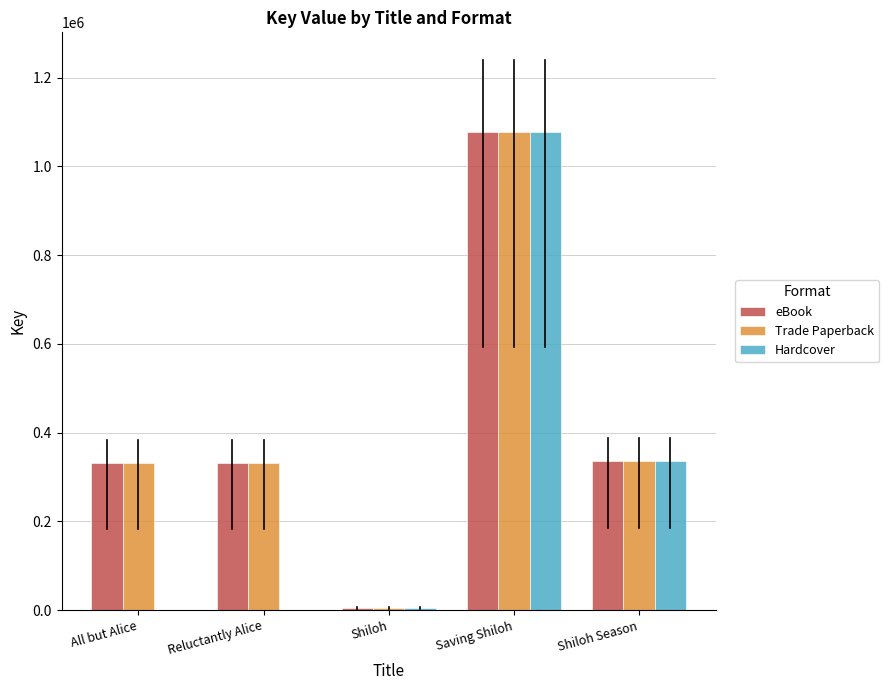

The eBook series shows 1078071.0 at Saving Shiloh. True or false?

True